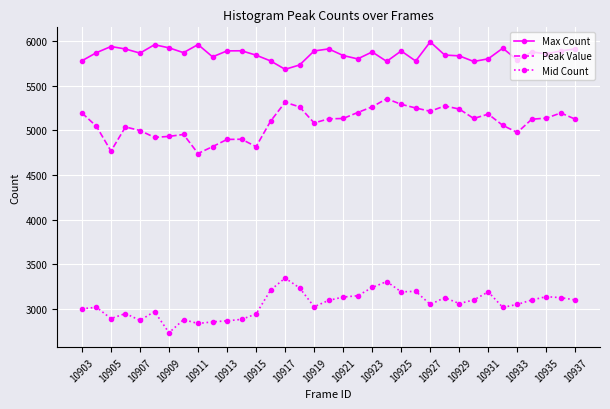

Which series has the largest total across all categories?

Max Count